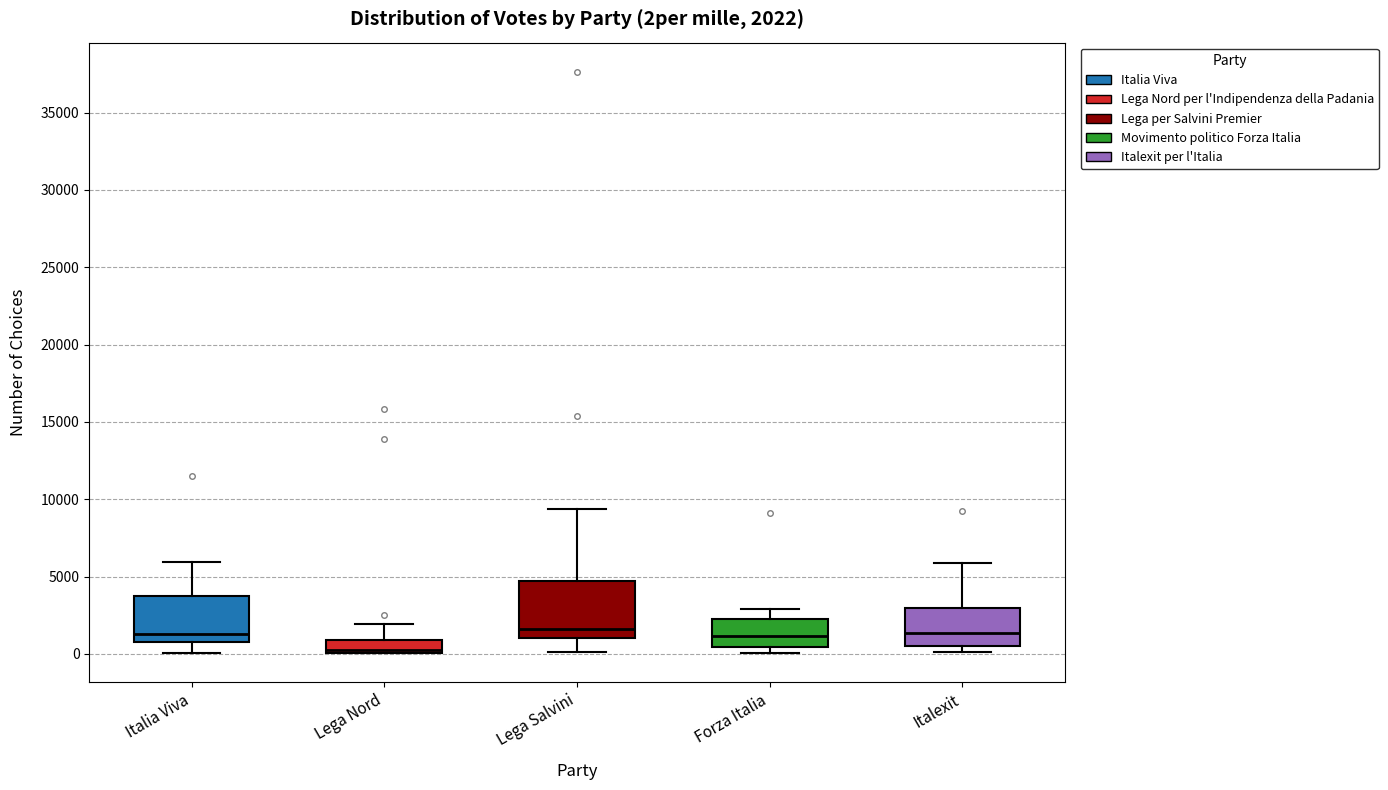

Which box is the tallest, from its lower edge to its upper edge?

Lega Salvini